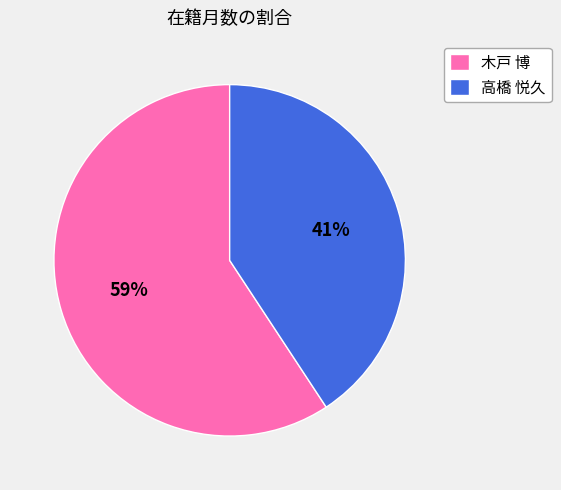

Which category has the biggest portion of the pie?

木戸 博